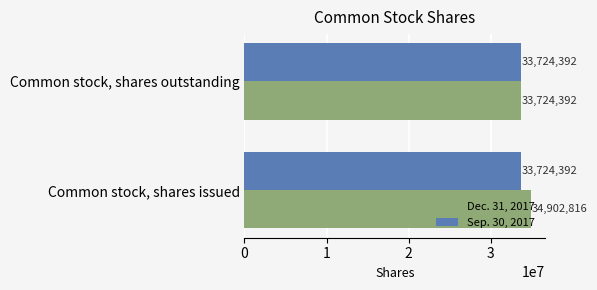

How many categories are shown in the chart?

2